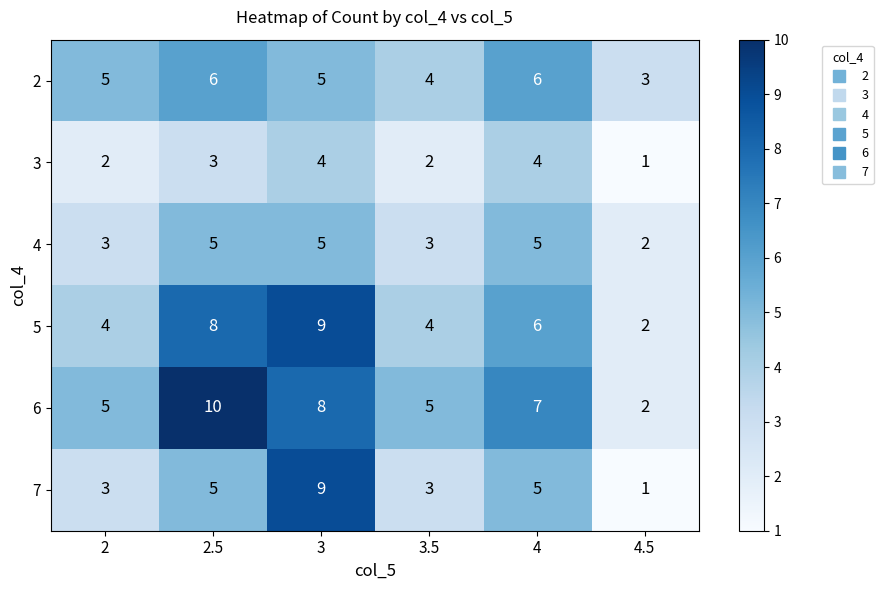

What is the total value across all series at 2.5?

37